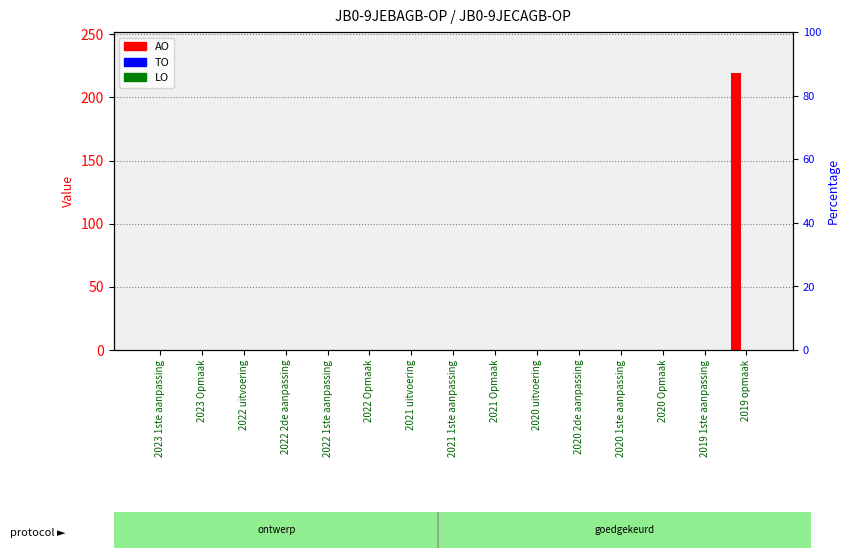

At how many categories does at least one series exceed 160?

1